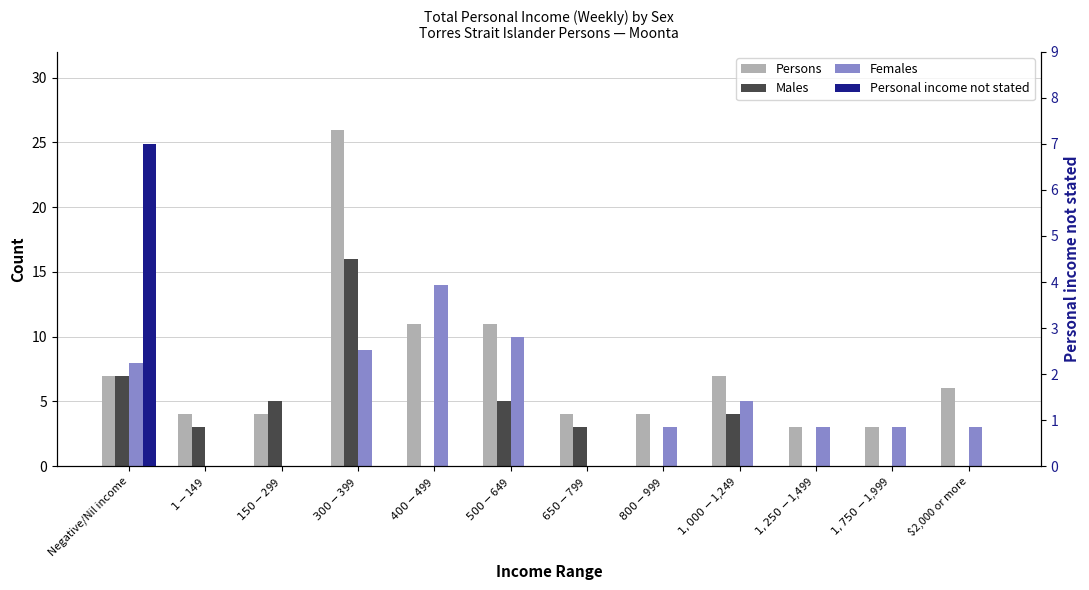

At which label does Personal income not stated reach its minimum?

$1-$149